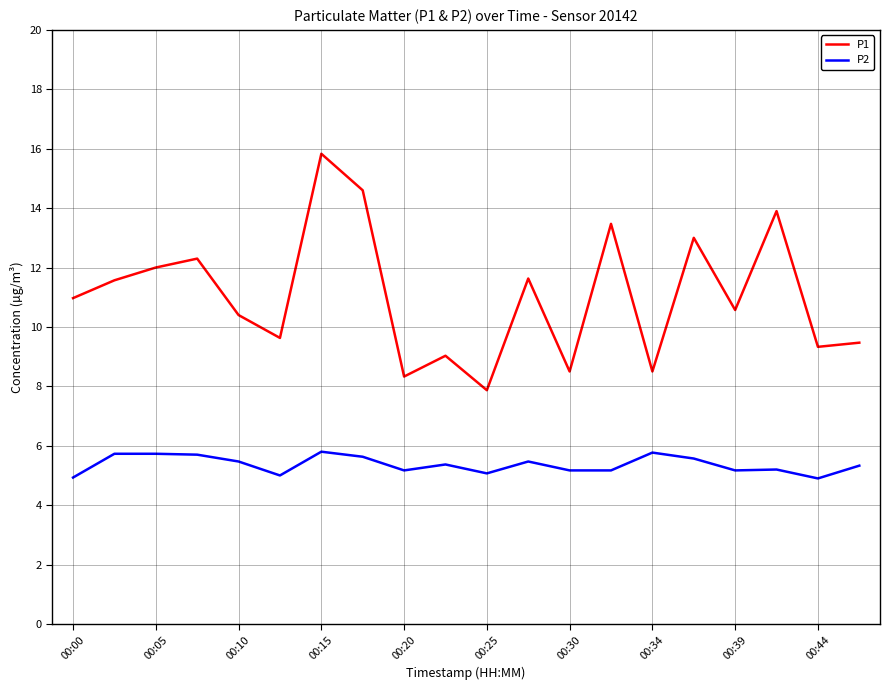

Which series has the widest spread of values?

P1